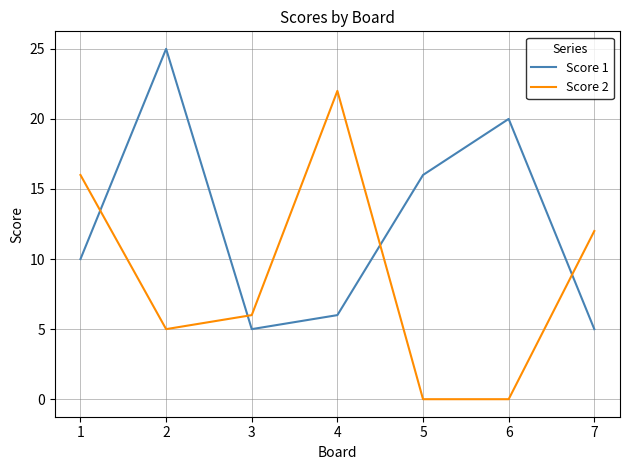

Is the value of Score 1 at 3 greater than the value of Score 2 at 3?

No